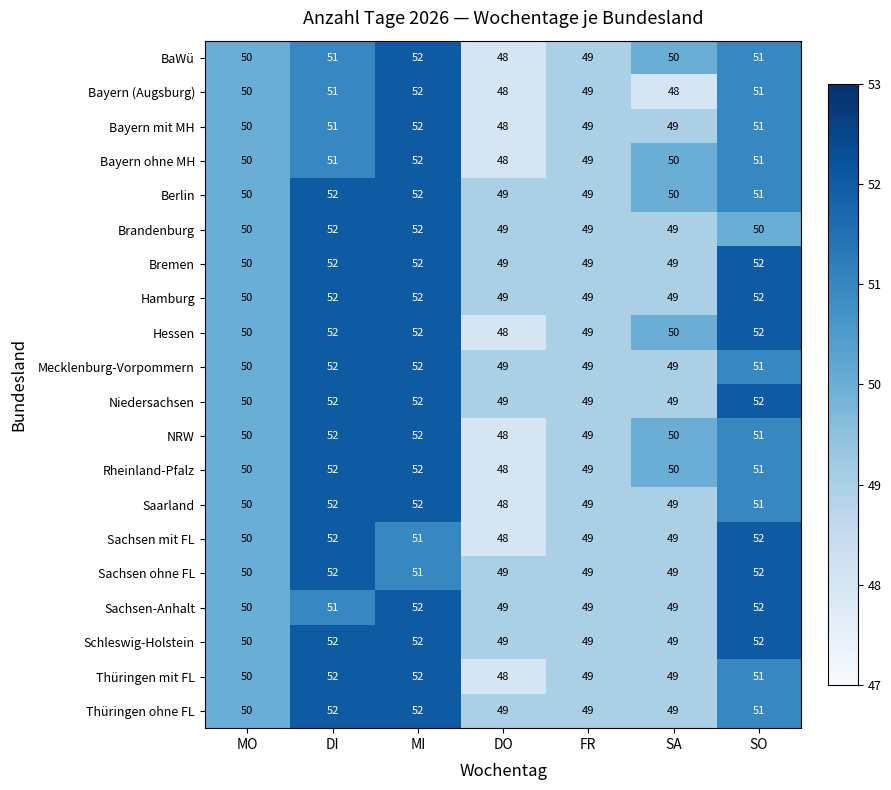

What is the total value across all series at FR?

980